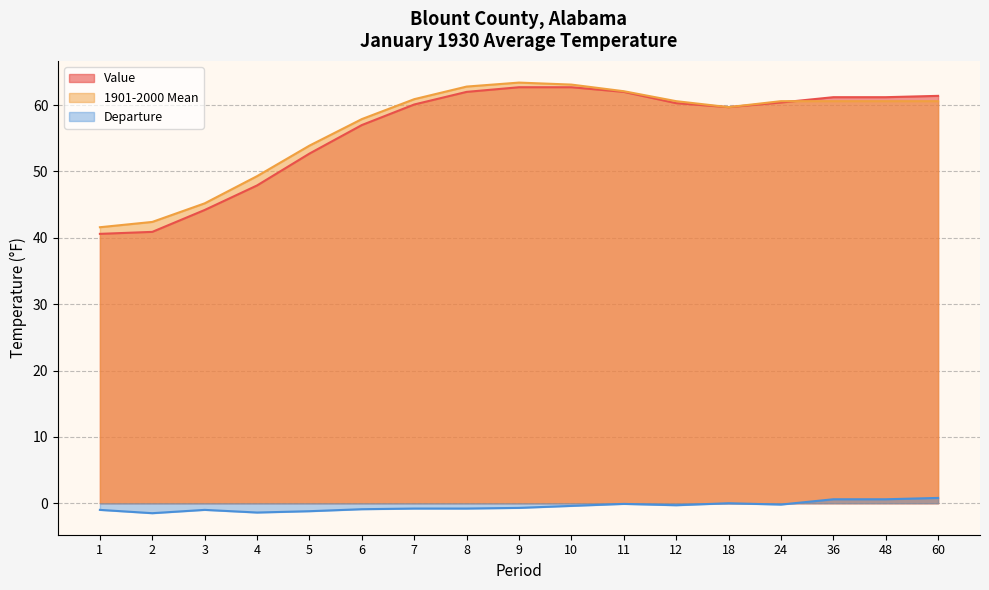

True or false: 1901-2000 Mean and Departure cross at least once.

False